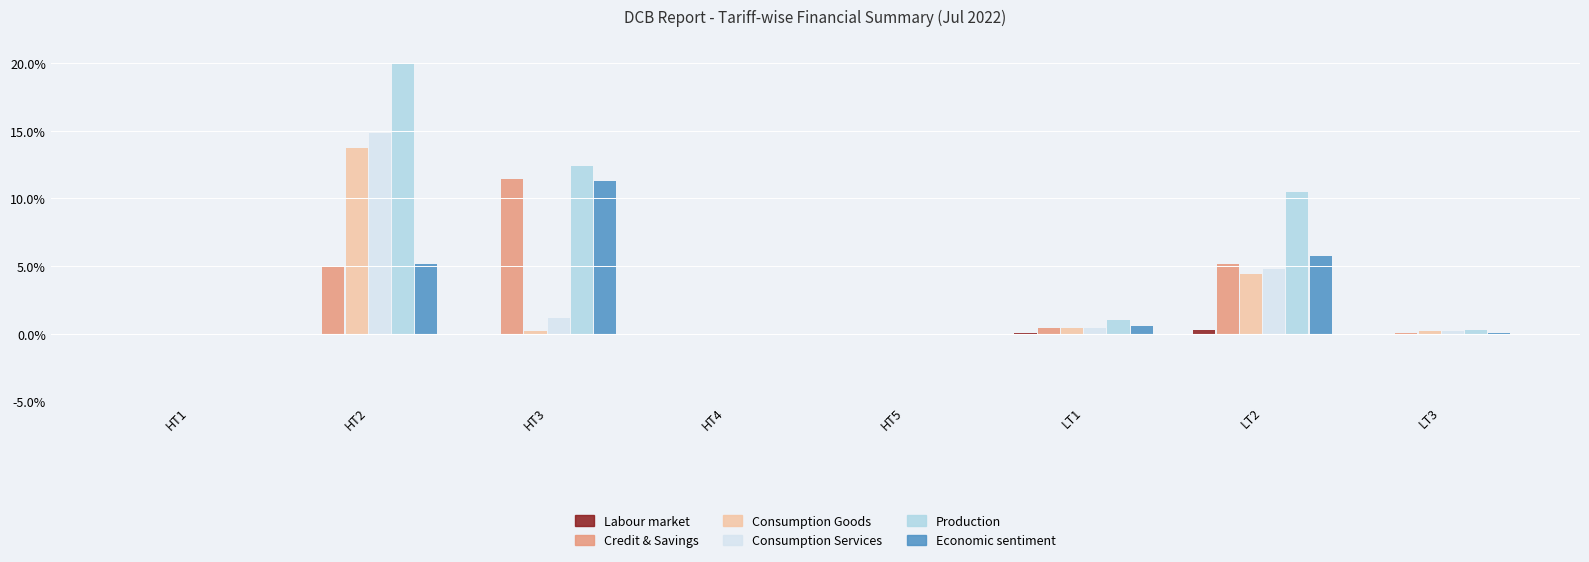

What is the highest value of the Consumption Goods series?

13.8